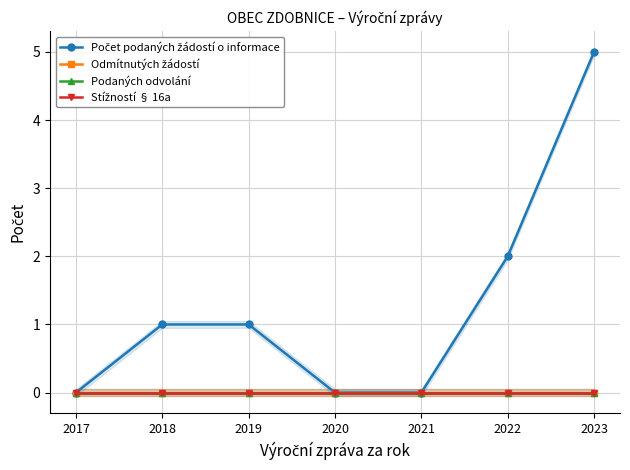

Which has a higher value, 2021 or 2018?

2018